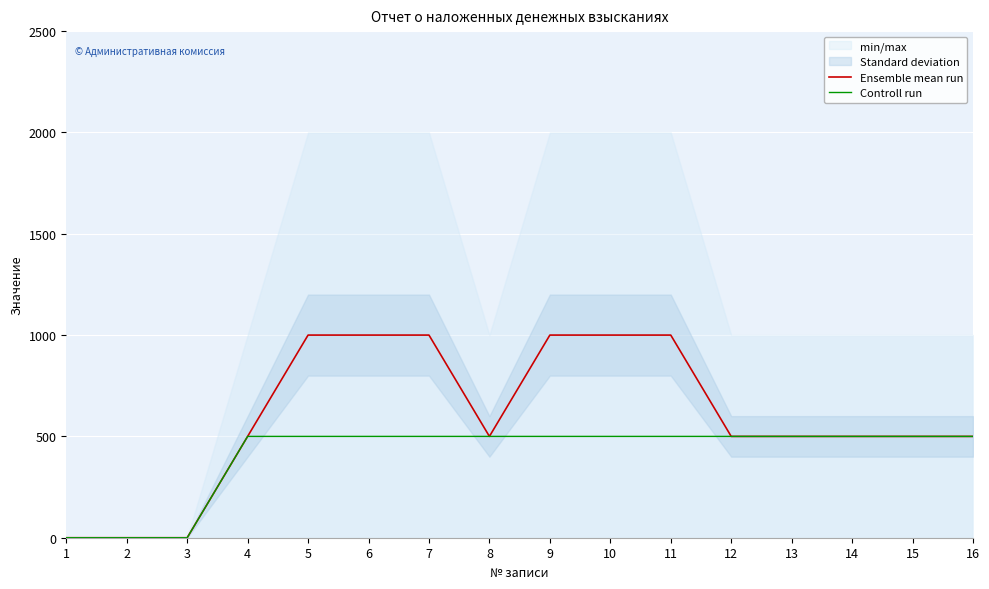

True or false: Controll run and Ensemble mean run cross at least once.

False